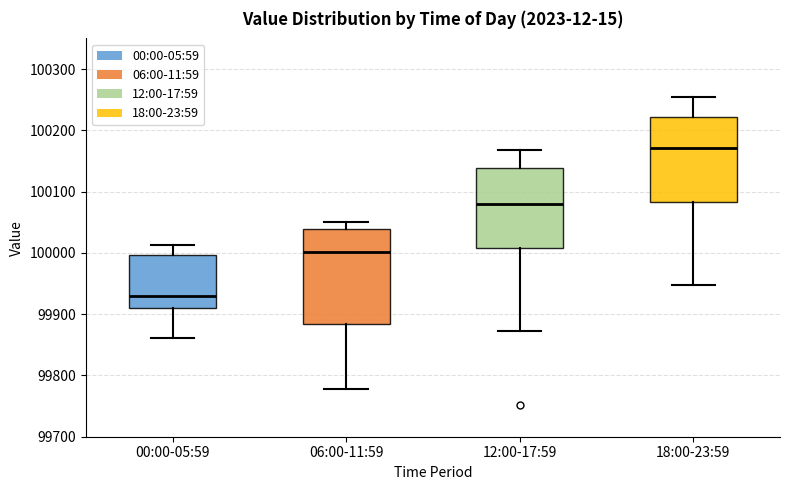

Which box is the tallest, from its lower edge to its upper edge?

06:00-11:59